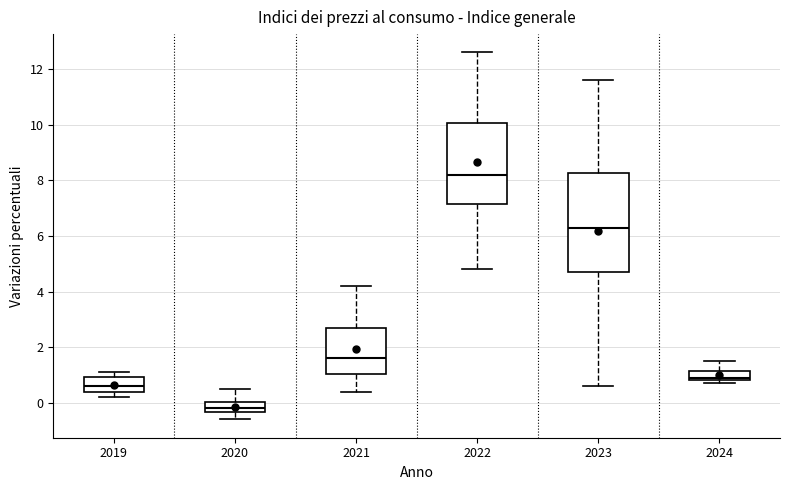

Reading left to right, transcribe this box plot: for each box, give where its median line is, the range the box spans, and where its two whiskers end, as read against the y-axis. The values are not printed on the chart, so give them approximately, as read against the axis.

2019: median 0.6, box 0.4 to 1.0, whiskers 0.2 to 1.2
2020: median -0.2, box -0.4 to 0.0, whiskers -0.6 to 0.6
2021: median 1.6, box 1.0 to 2.6, whiskers 0.4 to 4.2
2022: median 8.2, box 7.2 to 10.0, whiskers 4.8 to 12.6
2023: median 6.4, box 4.8 to 8.2, whiskers 0.6 to 11.6
2024: median 1.0, box 0.8 to 1.2, whiskers 0.8 (just below the box's lower edge) to 1.6